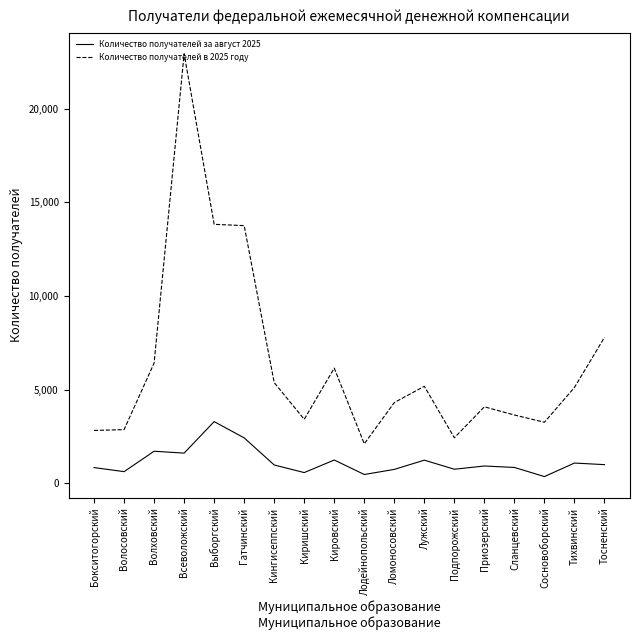

True or false: Количество получателей в 2025 году and Количество получателей за август 2025 intersect in this chart.

False